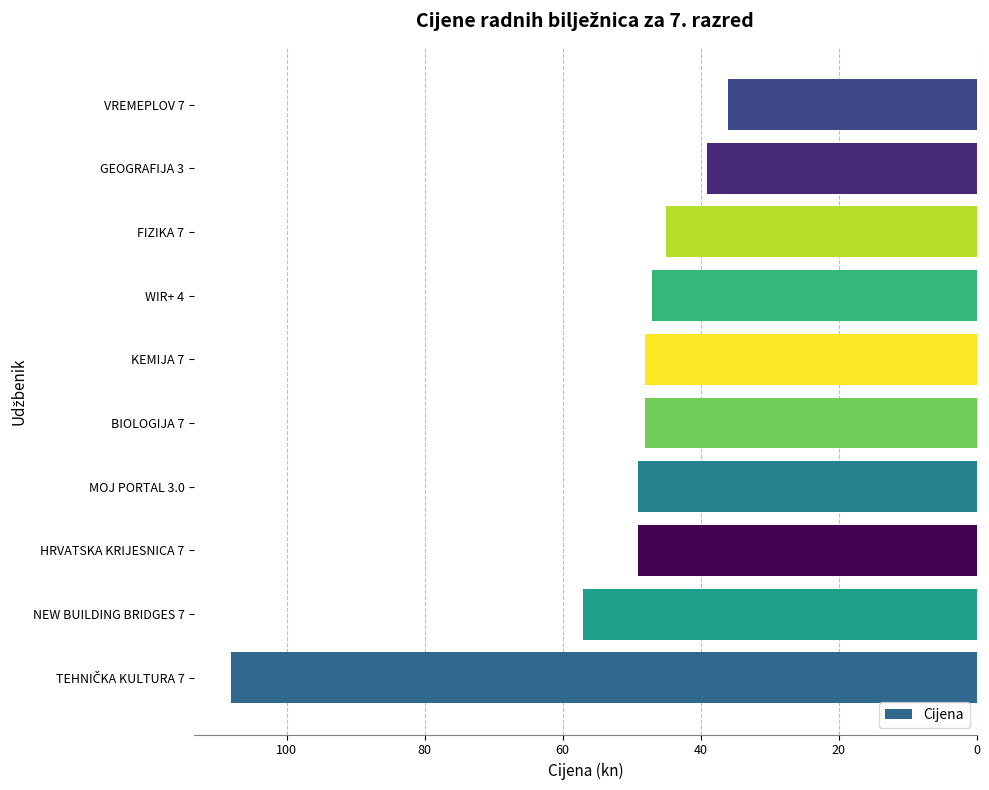

Between FIZIKA 7 and GEOGRAFIJA 3, which is larger?

FIZIKA 7